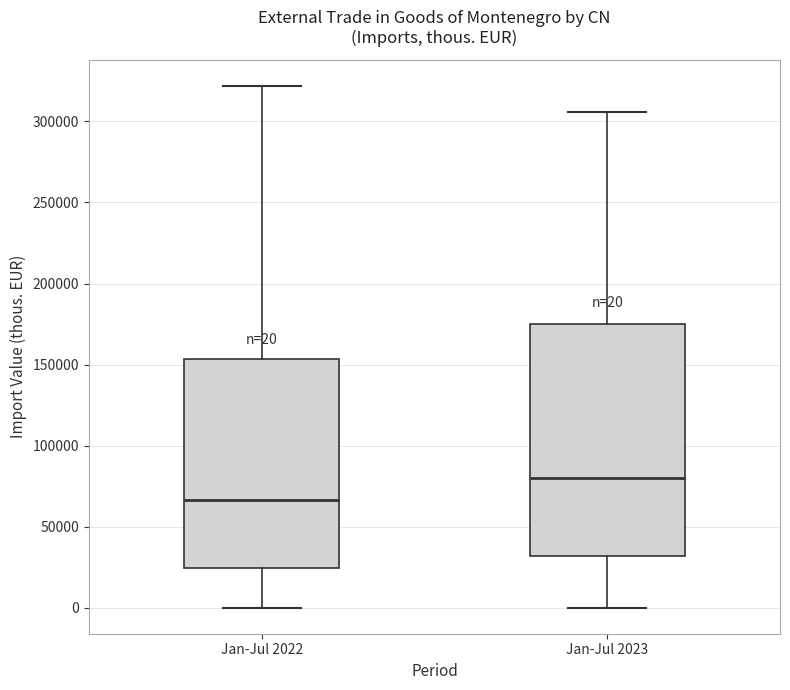

Which box has the lowest median line?

Jan-Jul 2022